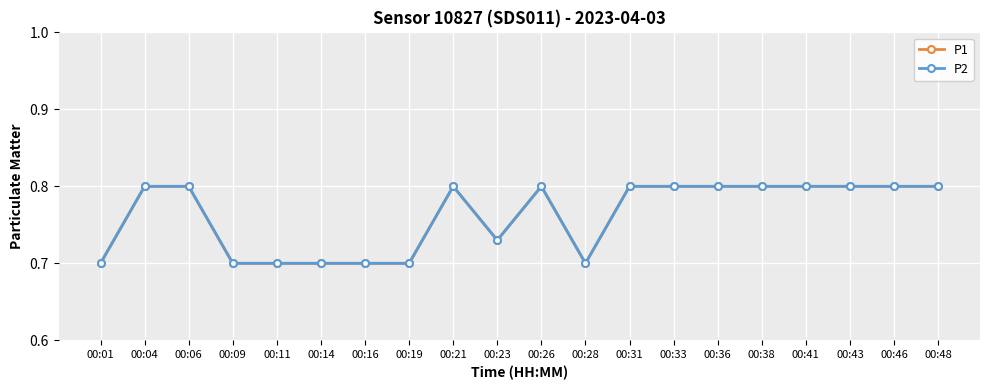

Which category has the highest value across all series?

00:04